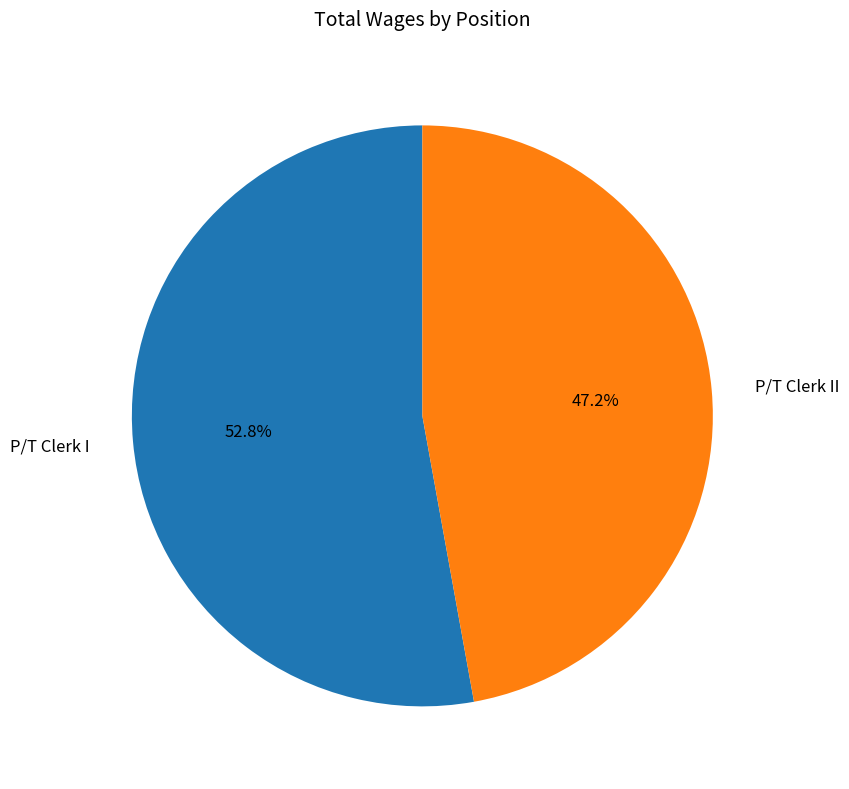

Approximately how many times larger is the value at P/T Clerk II compared to P/T Clerk I?

0.9